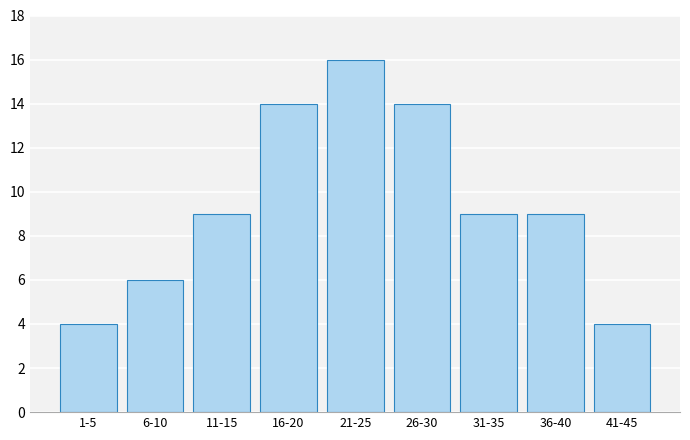

Reading left to right, list all the values displayed in this chart.

4	6	9	14	16	14	9	9	4